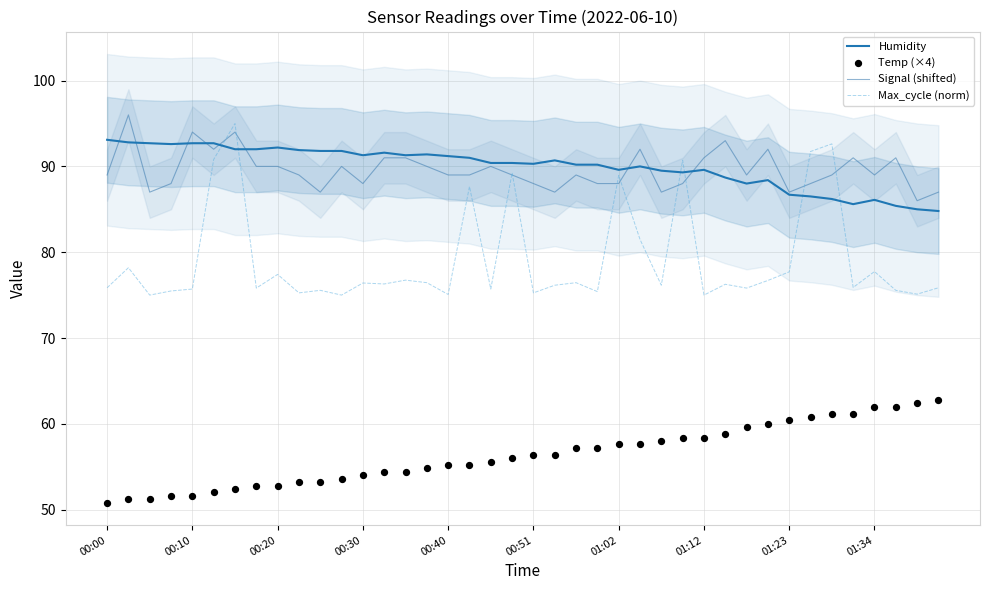

Which series has the largest Y range (max minus min)?

Max_cycle (norm)